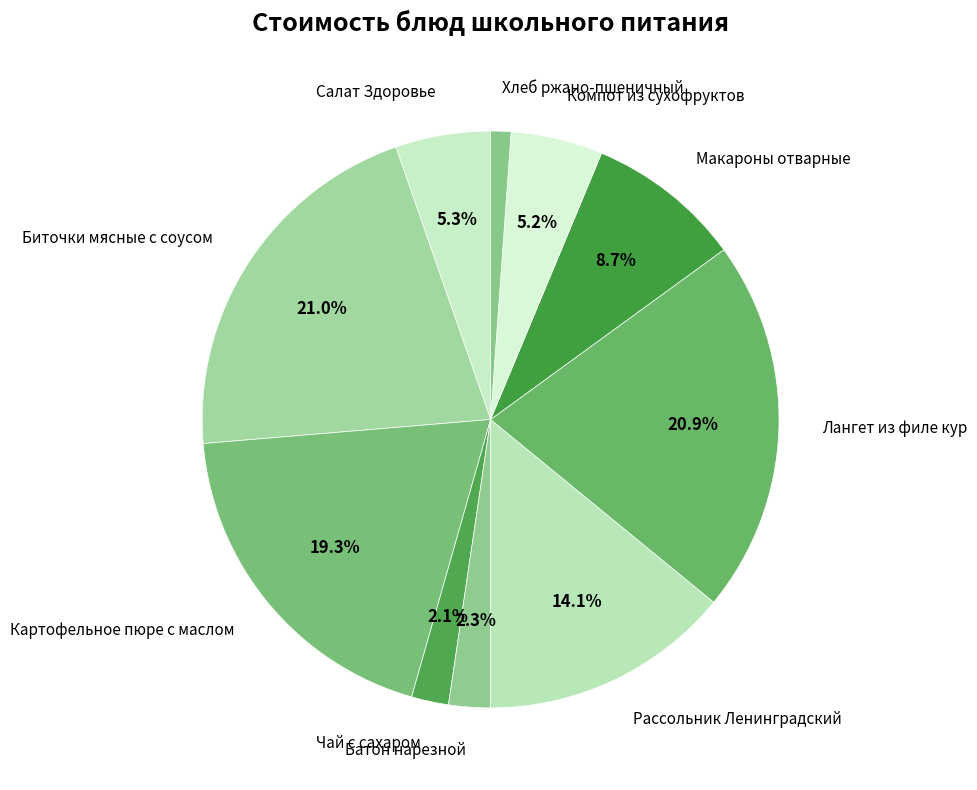

Is Картофельное пюре с маслом the majority of the pie?

No